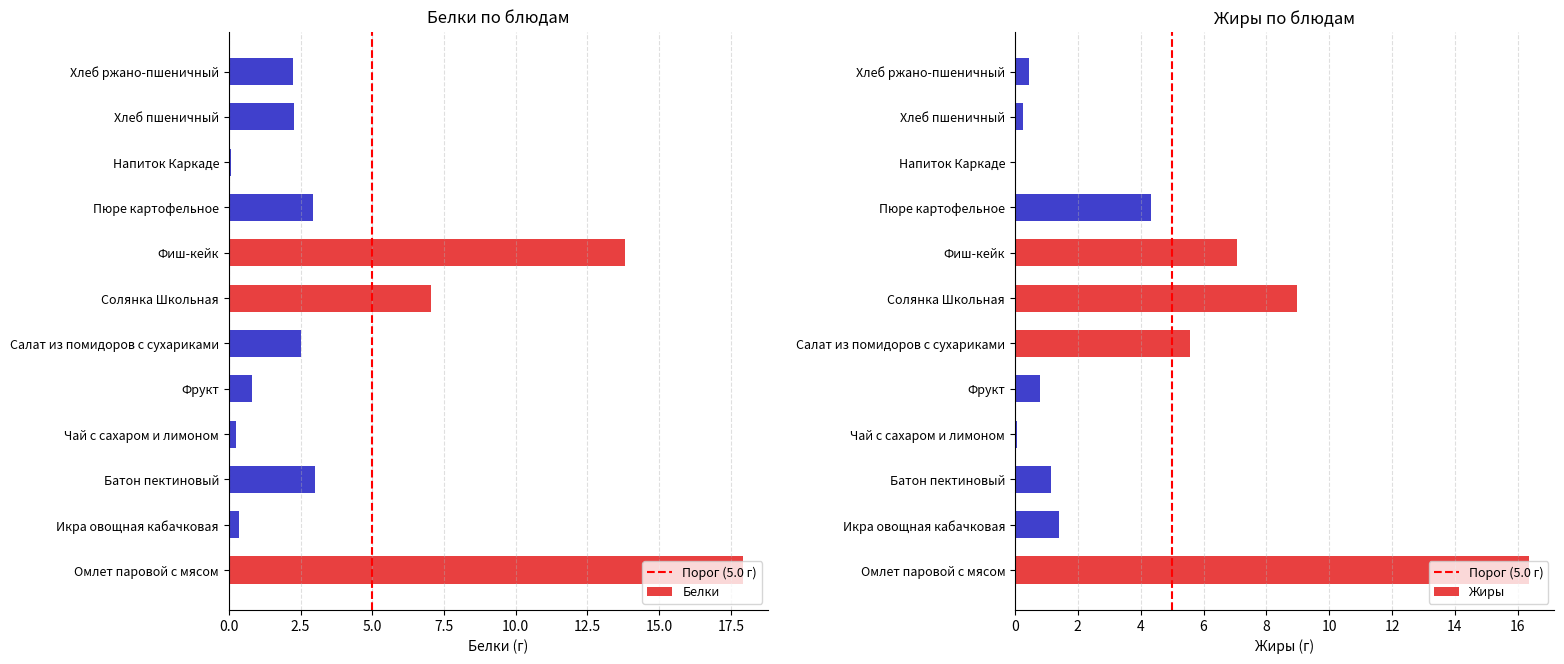

At how many categories does at least one series exceed 2?

8